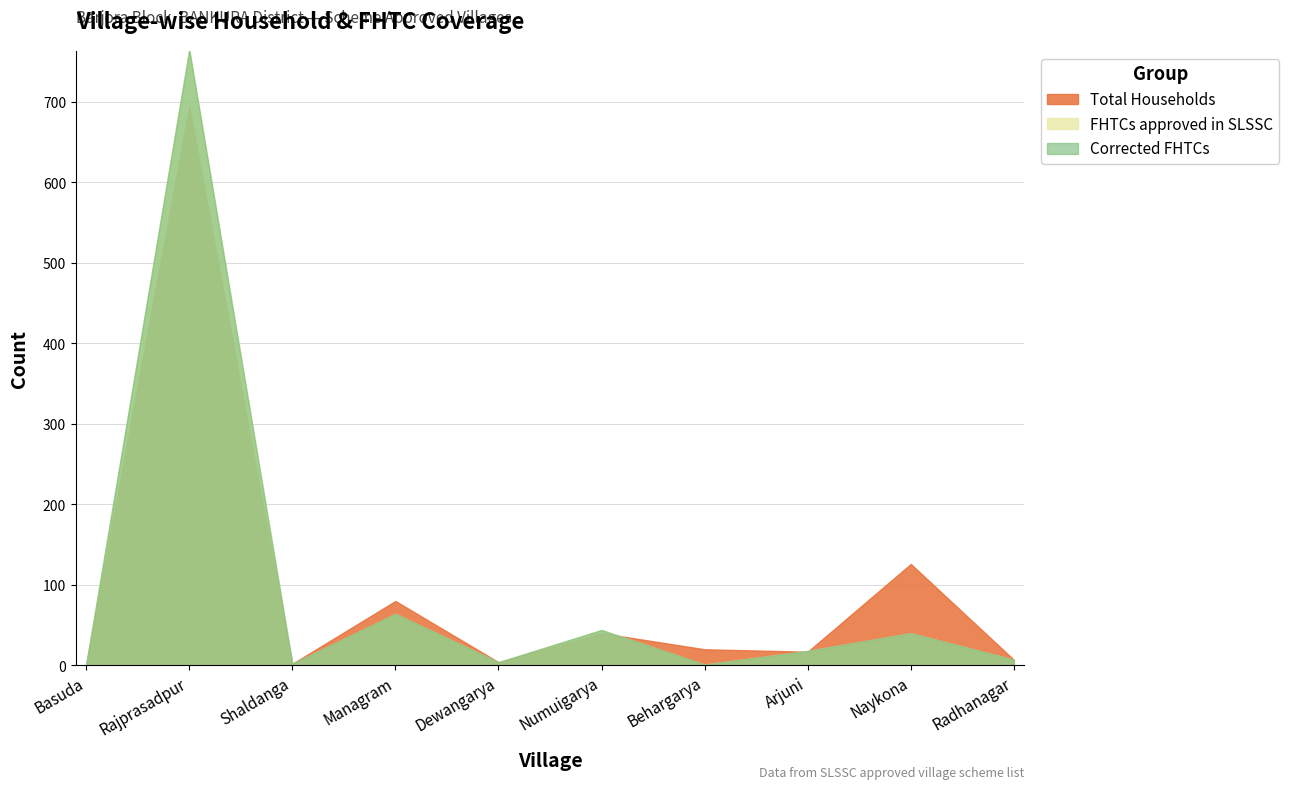

What is the average value of the Total Households series?

99